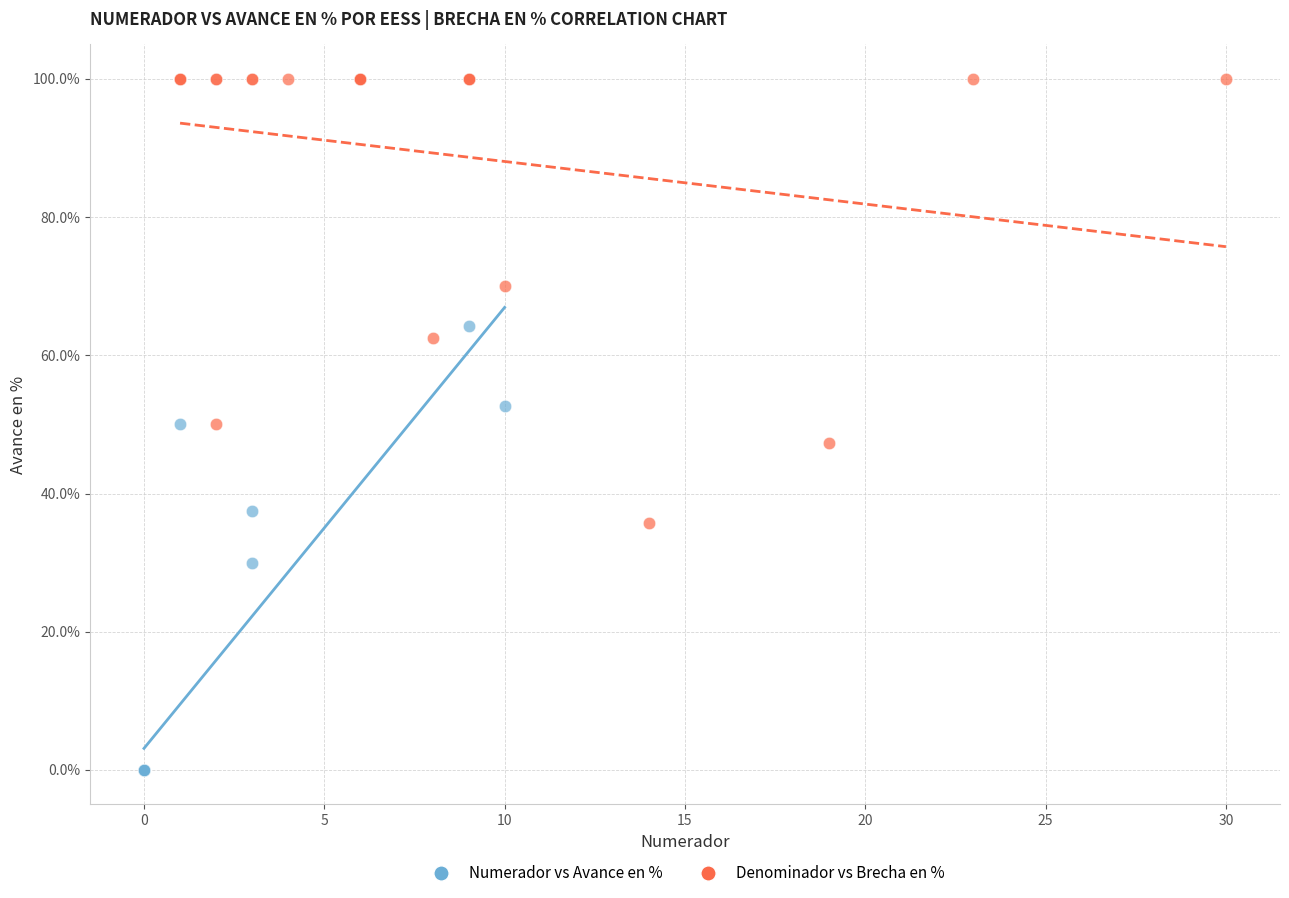

Which series reaches the maximum Y coordinate?

Denominador vs Brecha en %